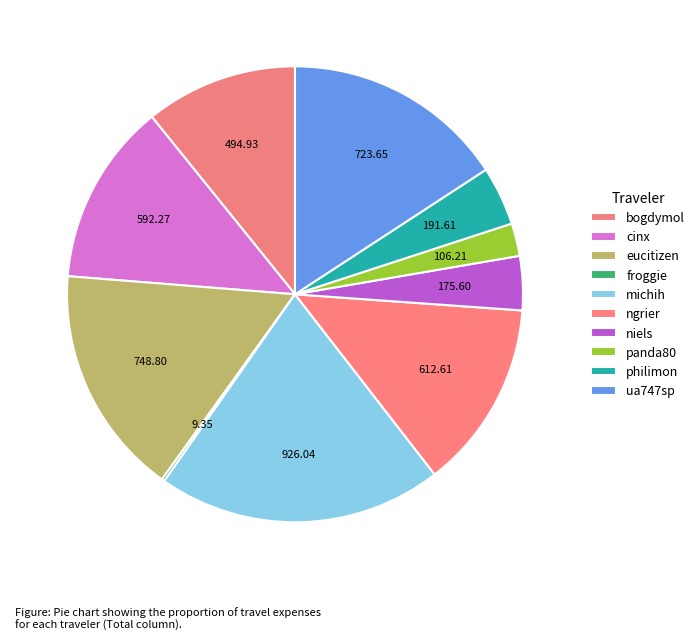

To the nearest percent, what is the average slice percentage?

10%